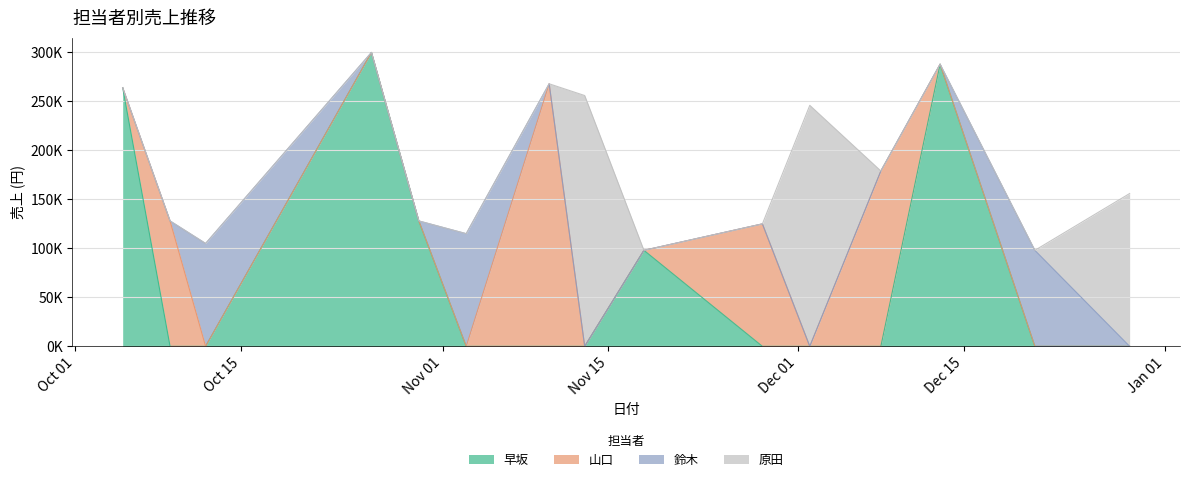

Between 41556 and 41606, which series saw the biggest shift?

山口